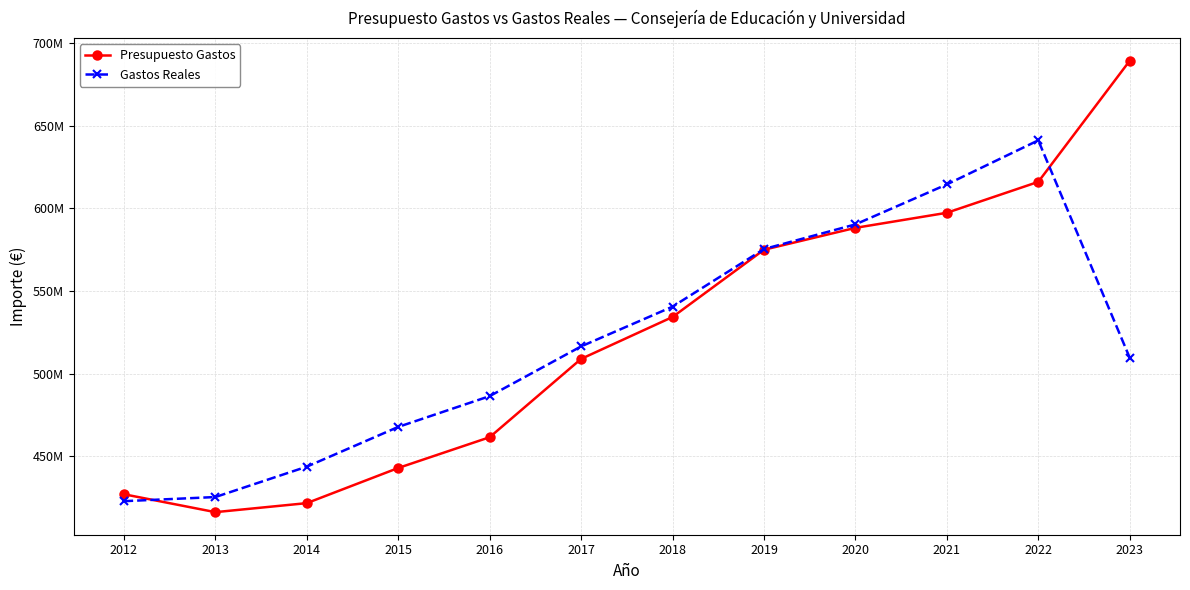

What are all the series names shown in the legend?

Presupuesto Gastos, Gastos Reales